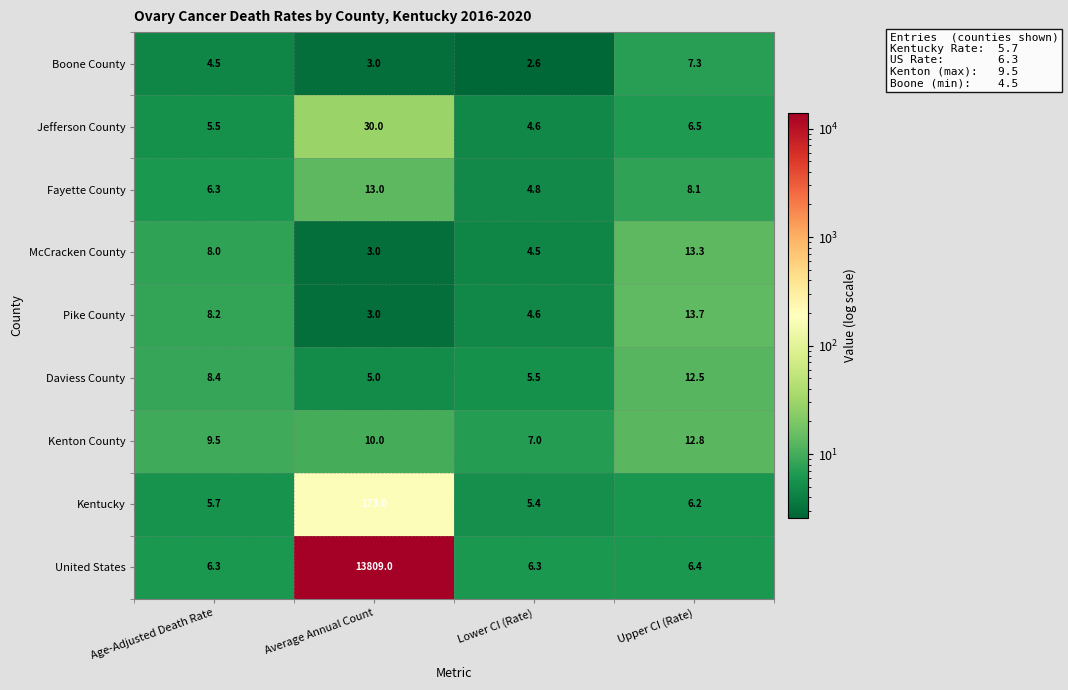

Which category has the highest value across all series?

Average Annual Count